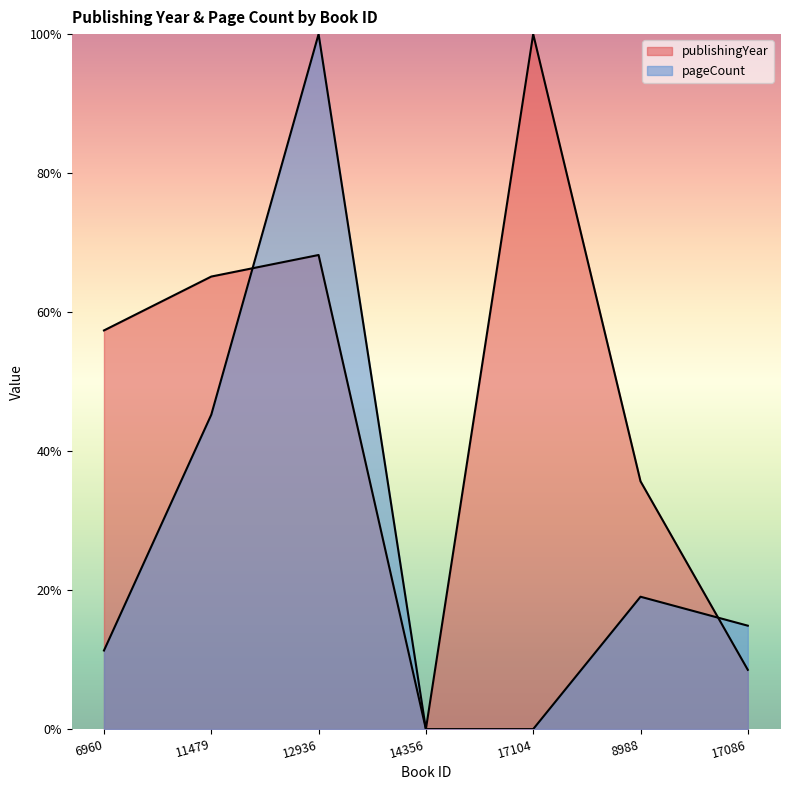

Is the value of publishingYear at 11479 greater than the value of pageCount at 14356?

Yes